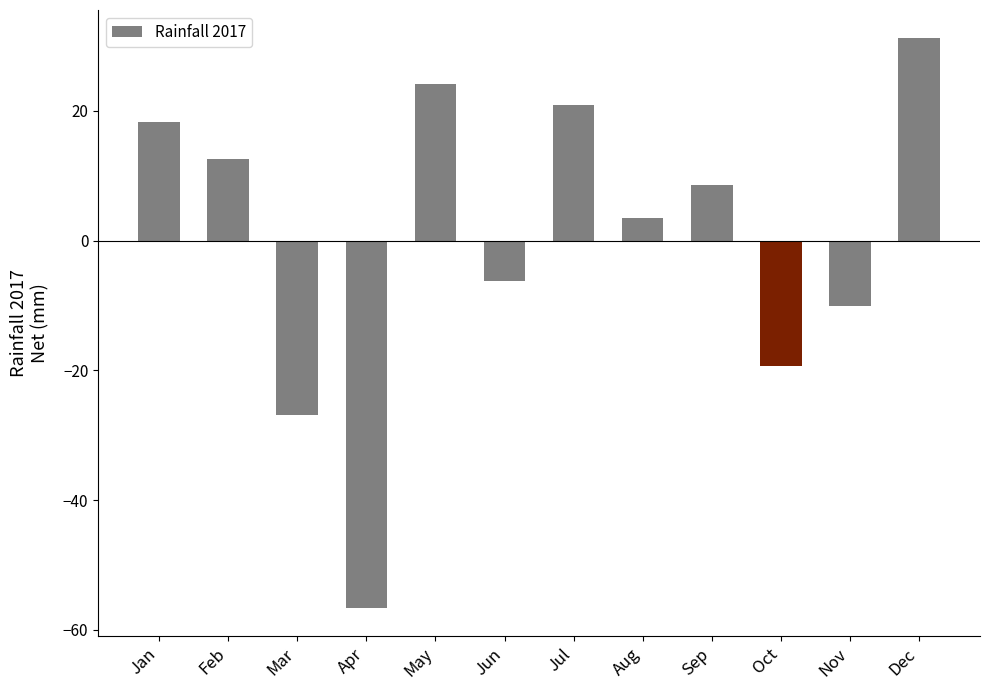

Is it true that the value at Oct is -19.4?

True